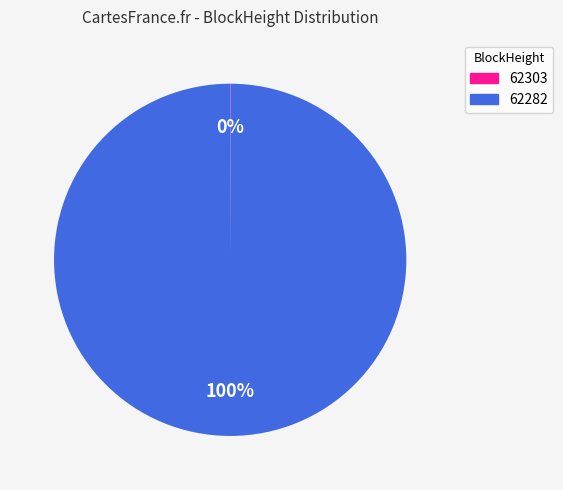

To the nearest percent, what percentage of the pie is 62282?

100%